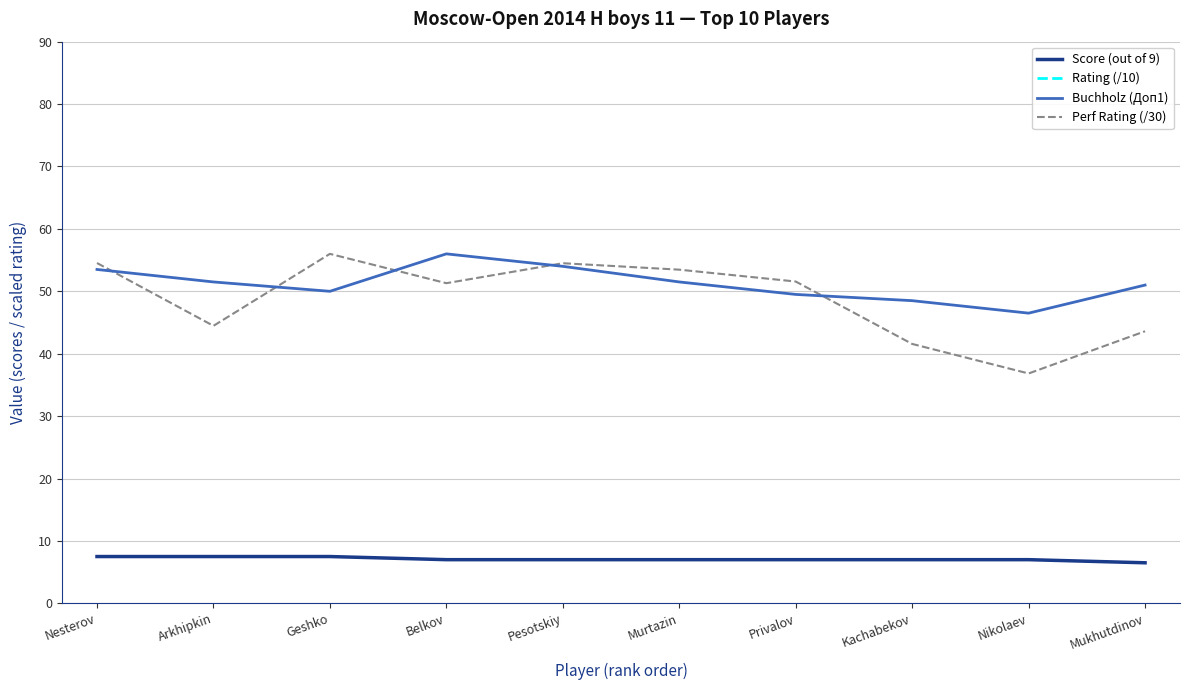

True or false: Buchholz (Доп1) and Score (out of 9) cross at least once.

False